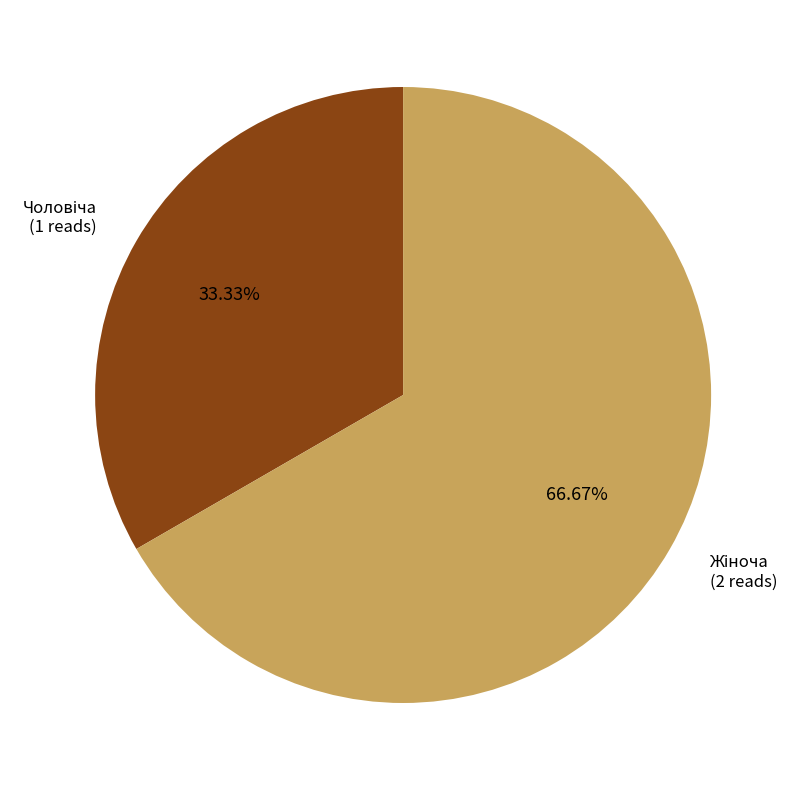

Is there any slice that represents more than half of the pie?

Yes